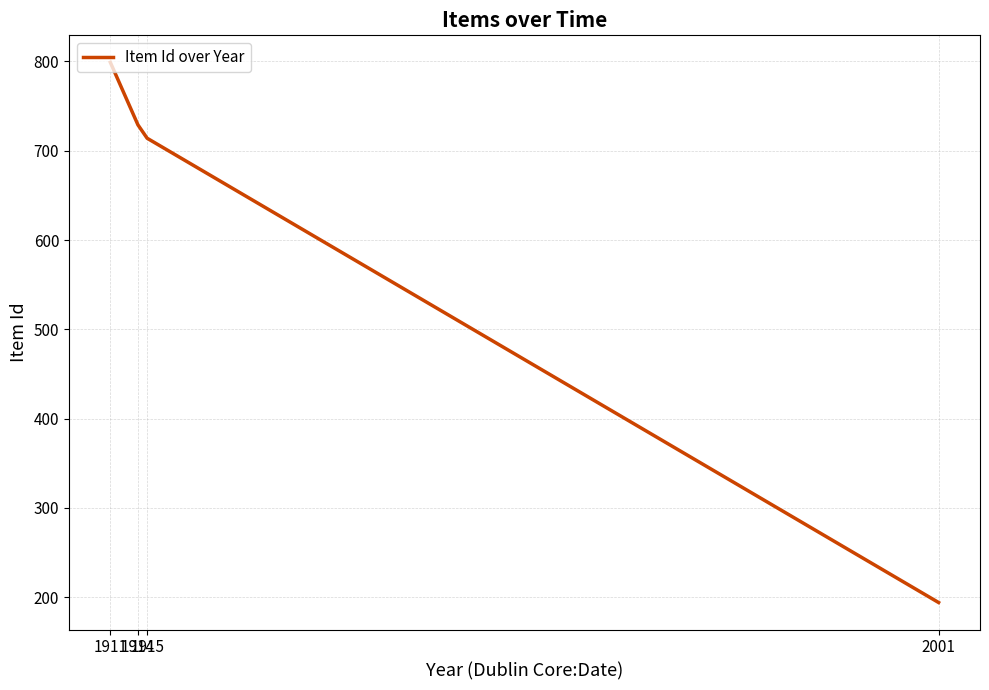

True or false: the data shows 714 at 1915.

True